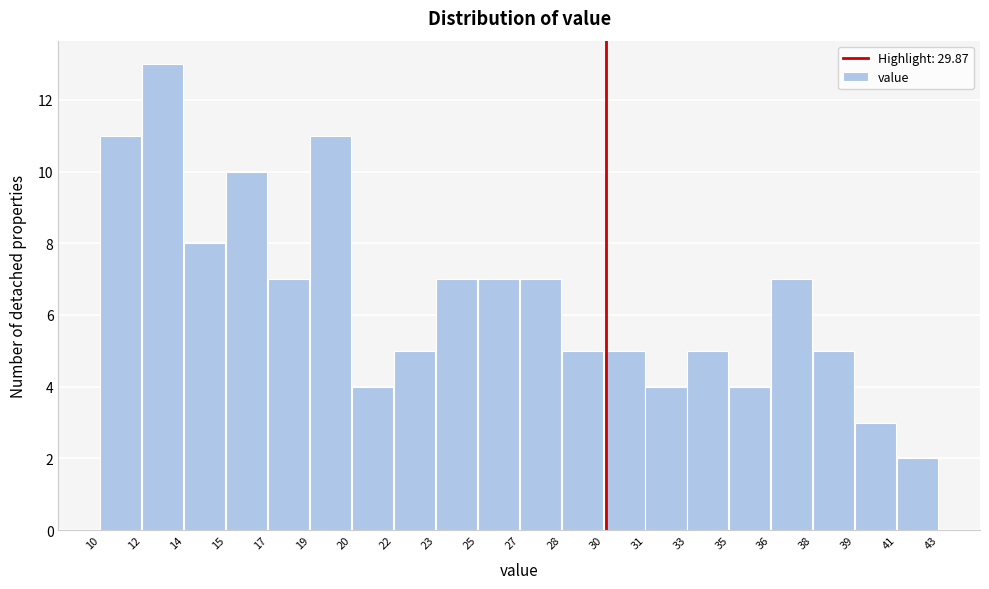

Reading left to right, list all the values displayed in this chart.

10=11	12=13	14=8	15=10	17=7	19=11	20=4	22=5	23=7	25=7	27=7	28=5	30=5	31=4	33=5	35=4	36=7	38=5	39=3	41=2